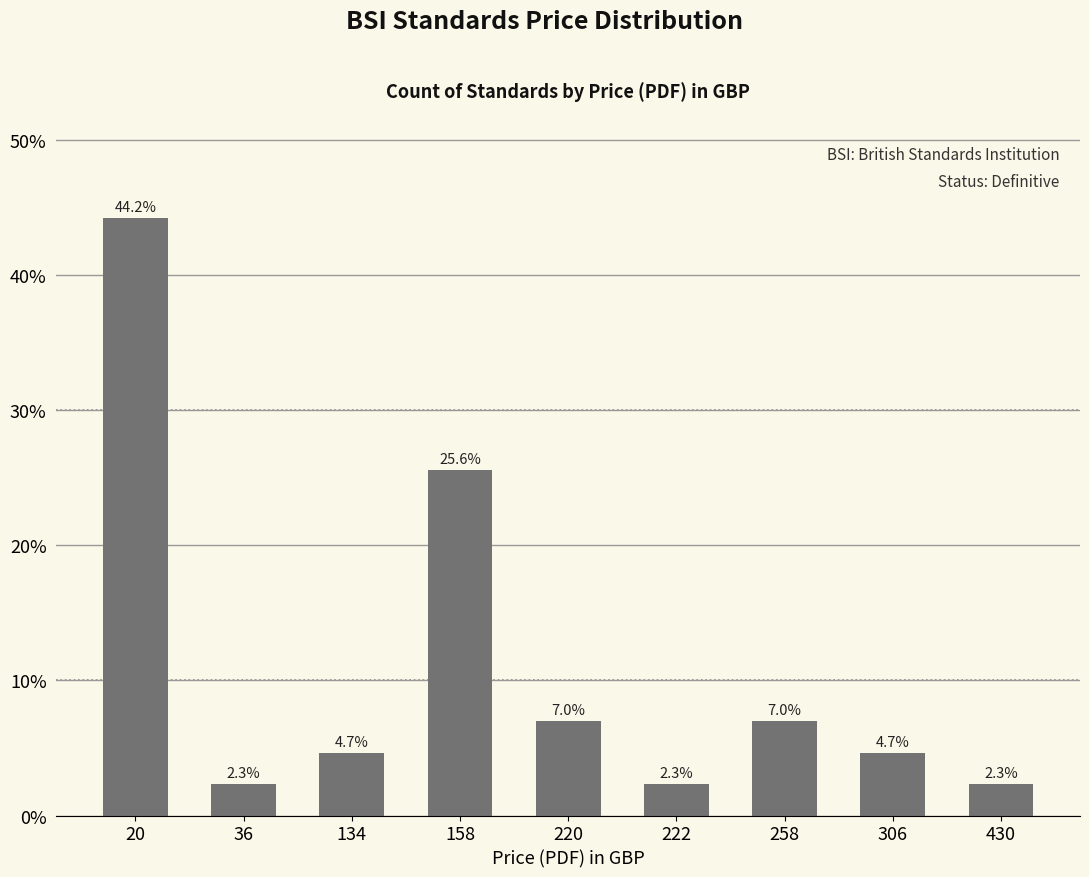

Does the chart contain any negative values?

No